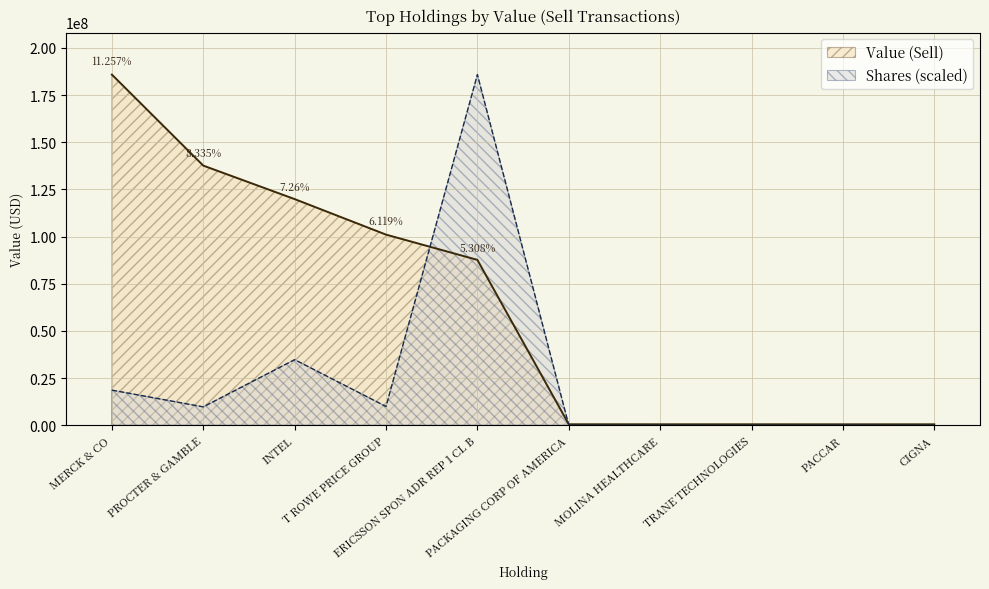

How many lines are shown in the chart?

2